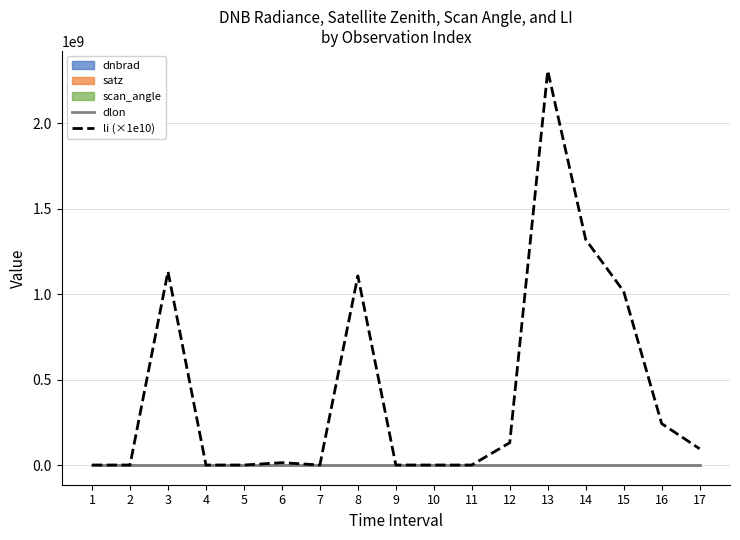

At 3, list the series in order from largest to smallest.

li (×1e10), dlon